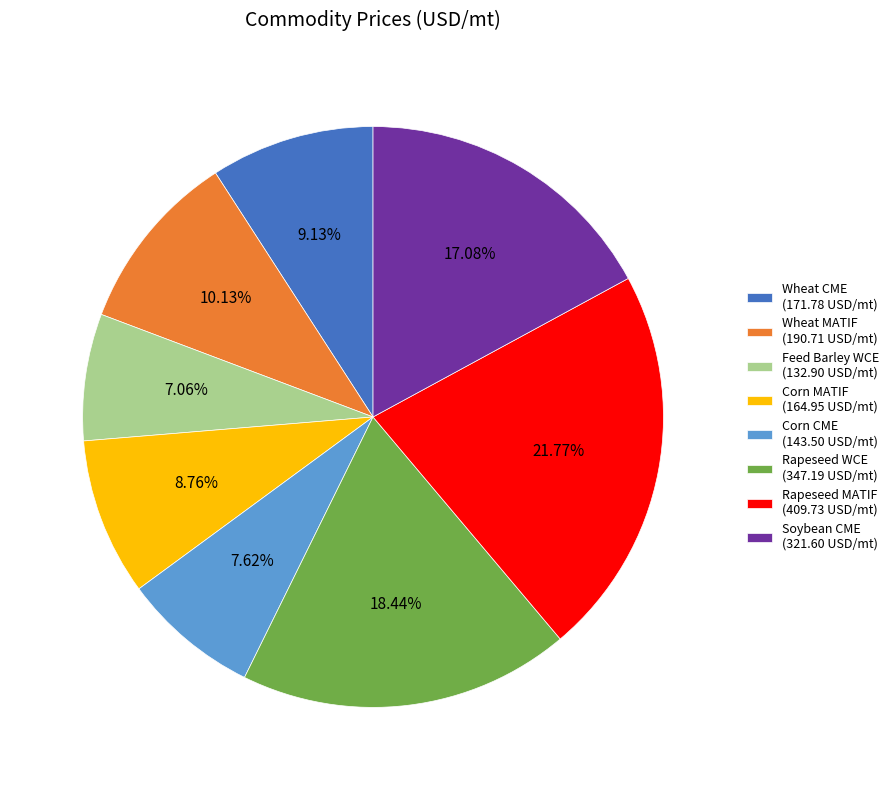

To the nearest percent, what is the average slice percentage?

12%